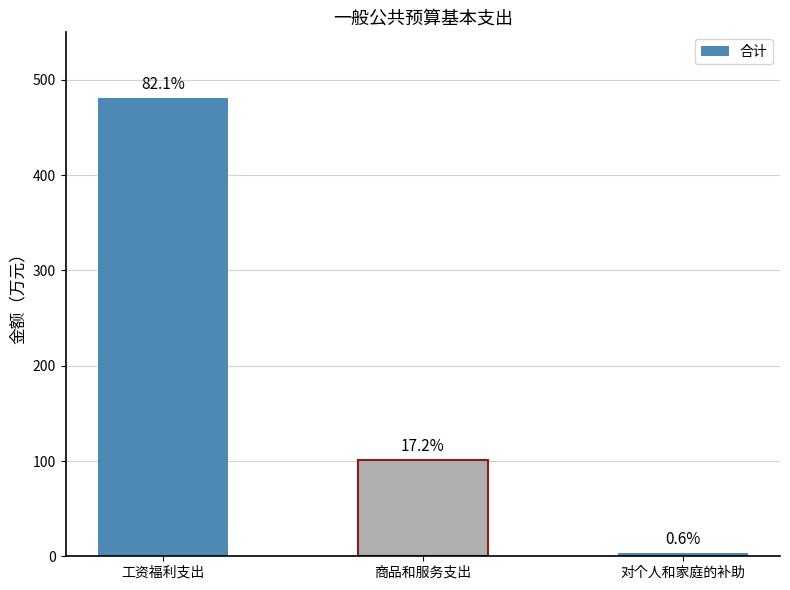

Where does the data first go above 100?

工资福利支出